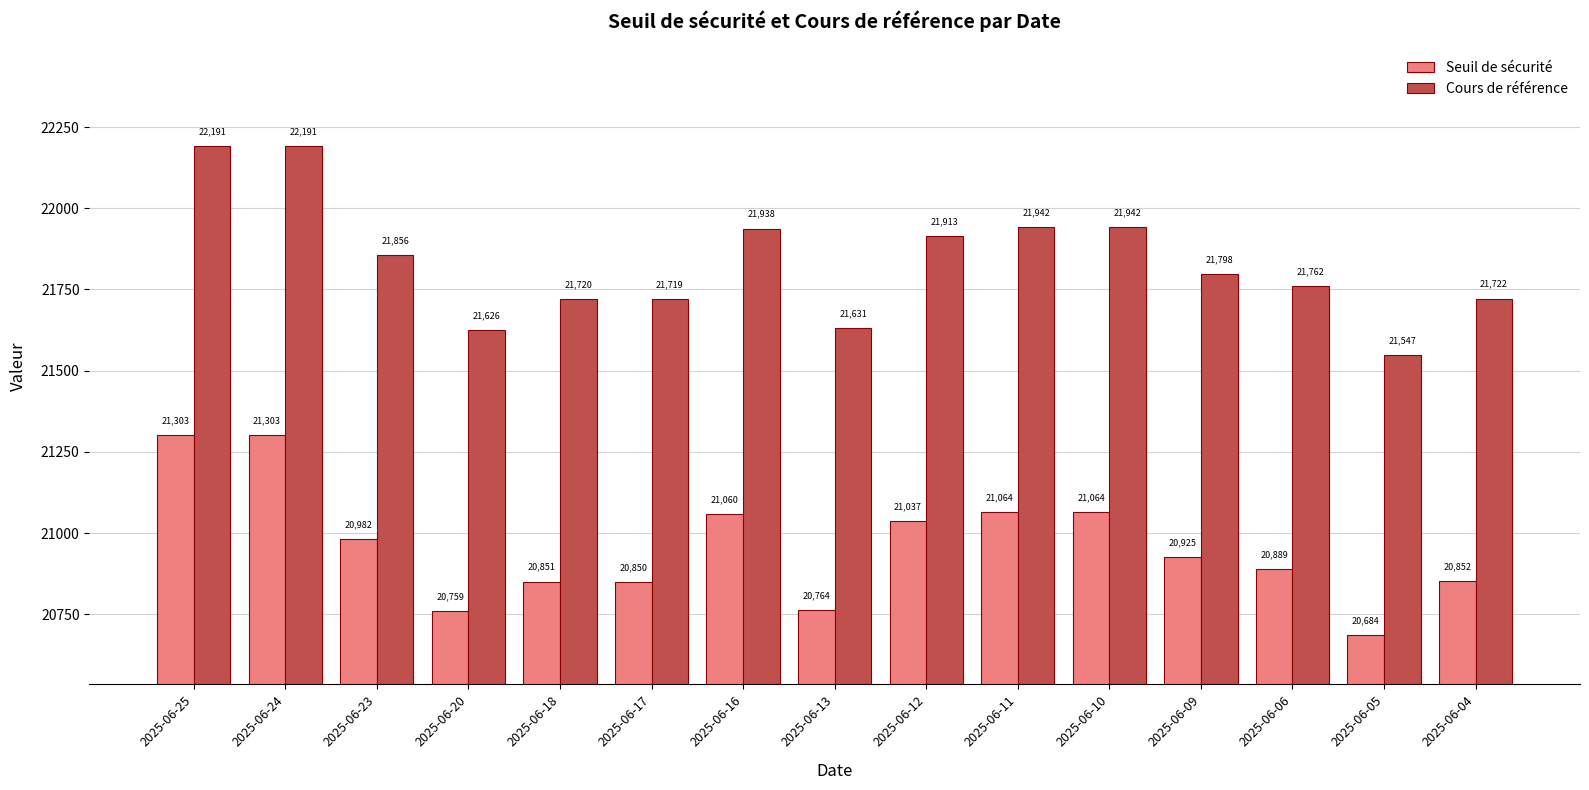

List the series in order of their overall mean, highest first.

Cours de référence, Seuil de sécurité